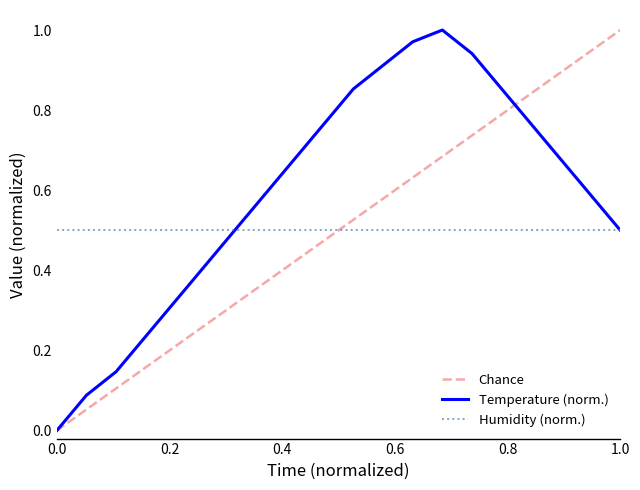

What is the change in value from 02:00 to 17:00?

+0.5